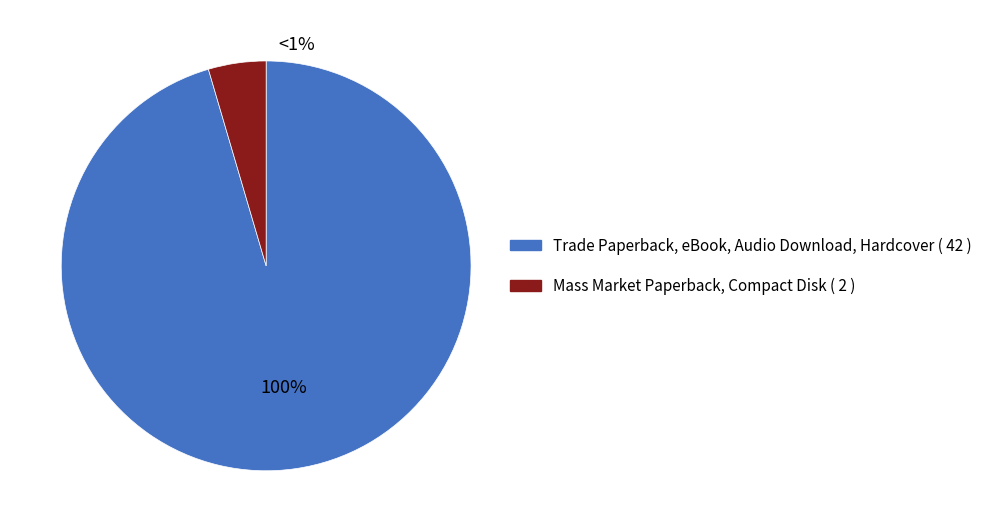

Rank the categories by value from lowest to highest.

Mass Market Paperback, Compact Disk, Hardcover, Audio Download, Trade Paperback, eBook